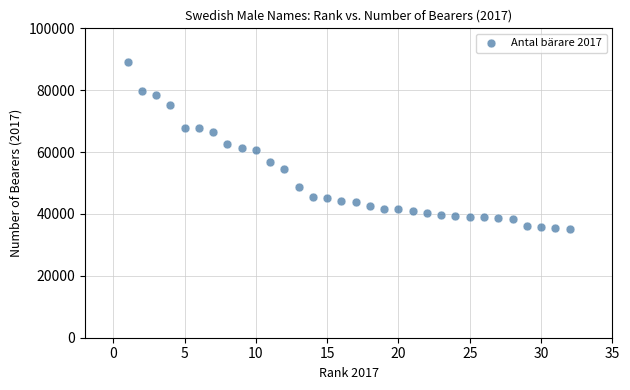

What is the range of X values (max minus min)?

31